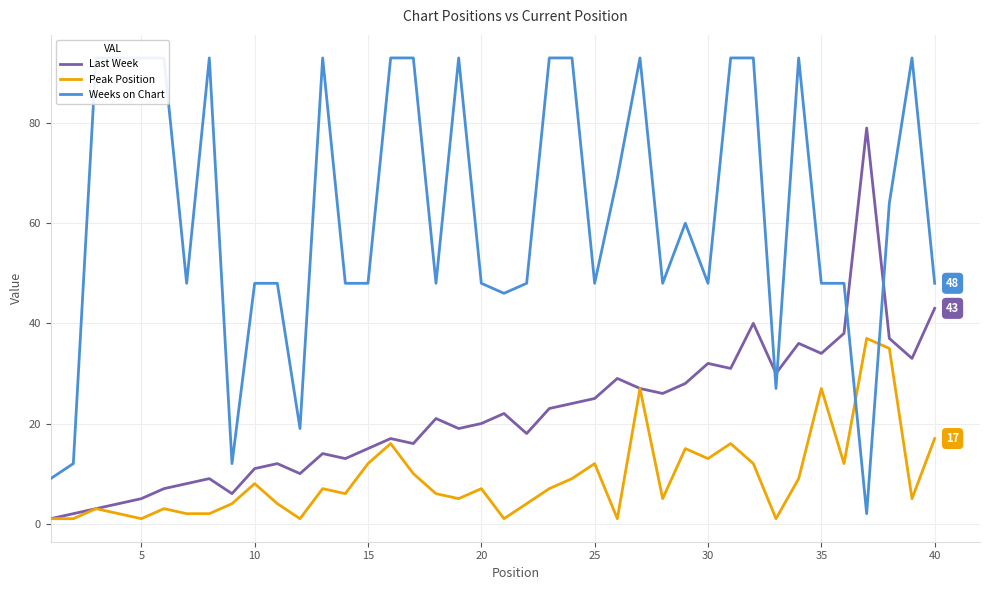

What is the highest value of the Peak Position series?

37